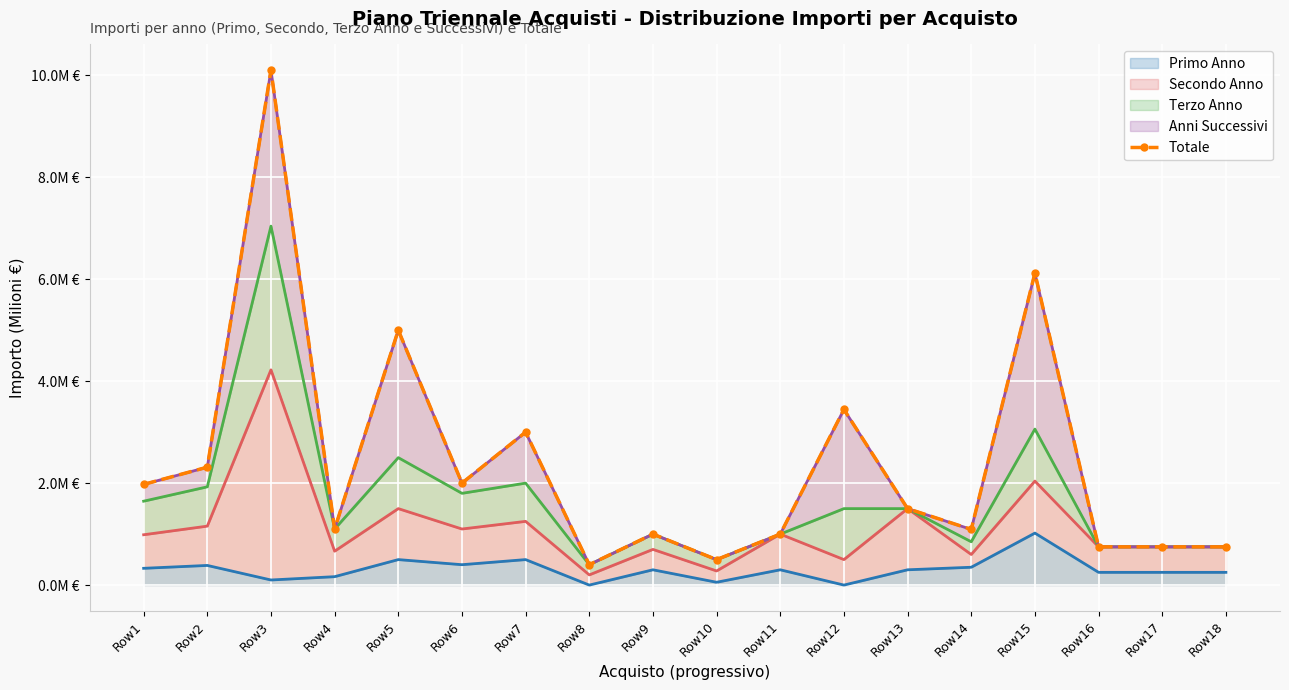

Reading left to right, extract all data points from this chart.

2.0	2.3	10.1	1.1	5.0	2.0	3.0	0.4	1.0	0.5	1.0	3.4	1.5	1.1	6.1	0.8	0.8	0.8